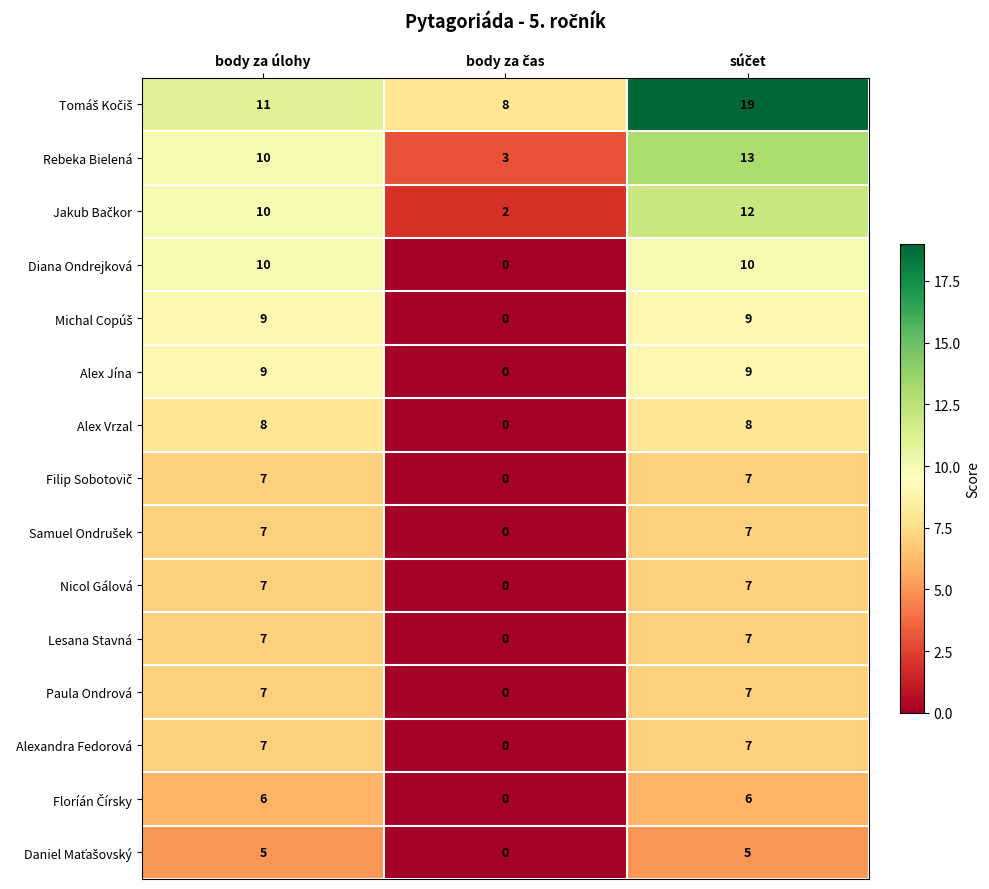

At how many categories does at least one series exceed 12?

1